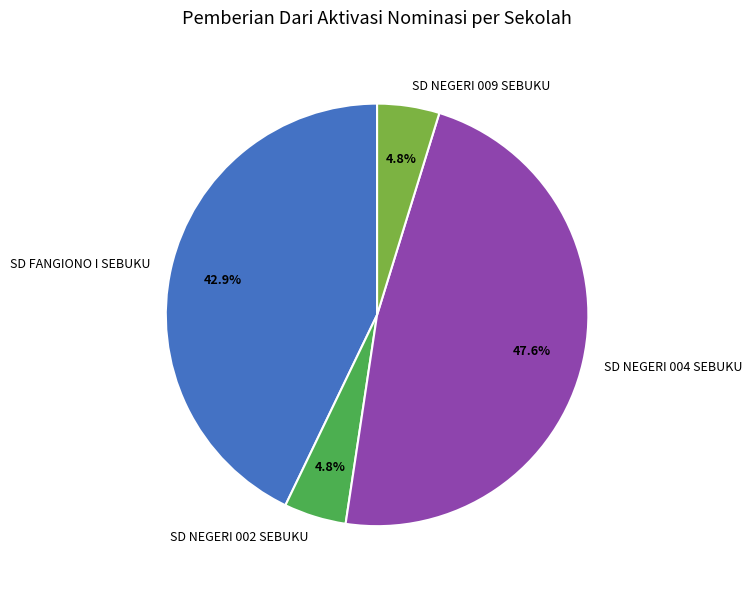

Which category has the biggest portion of the pie?

SD NEGERI 004 SEBUKU